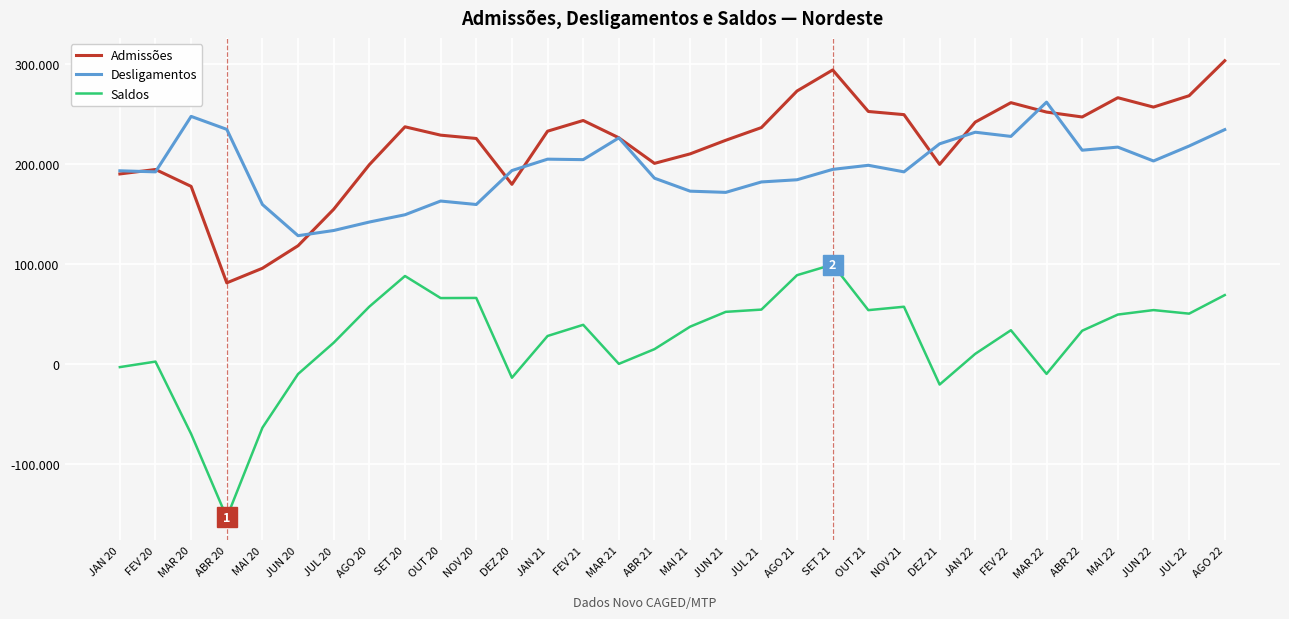

The value of Saldos at AGO 22 is 68991. True or false?

True